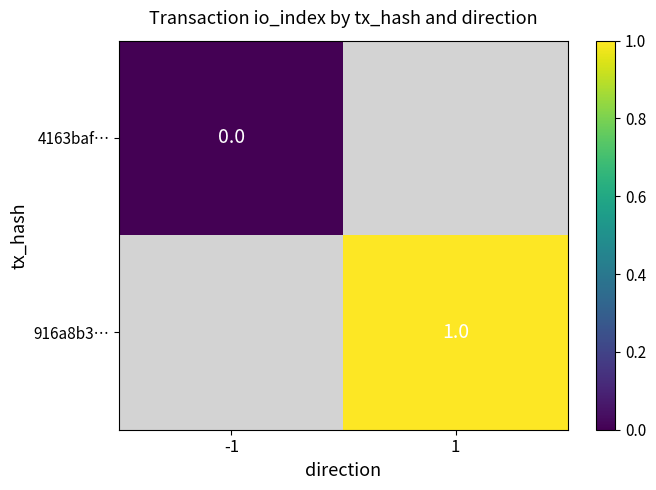

Which category has the lowest value across all series?

-1